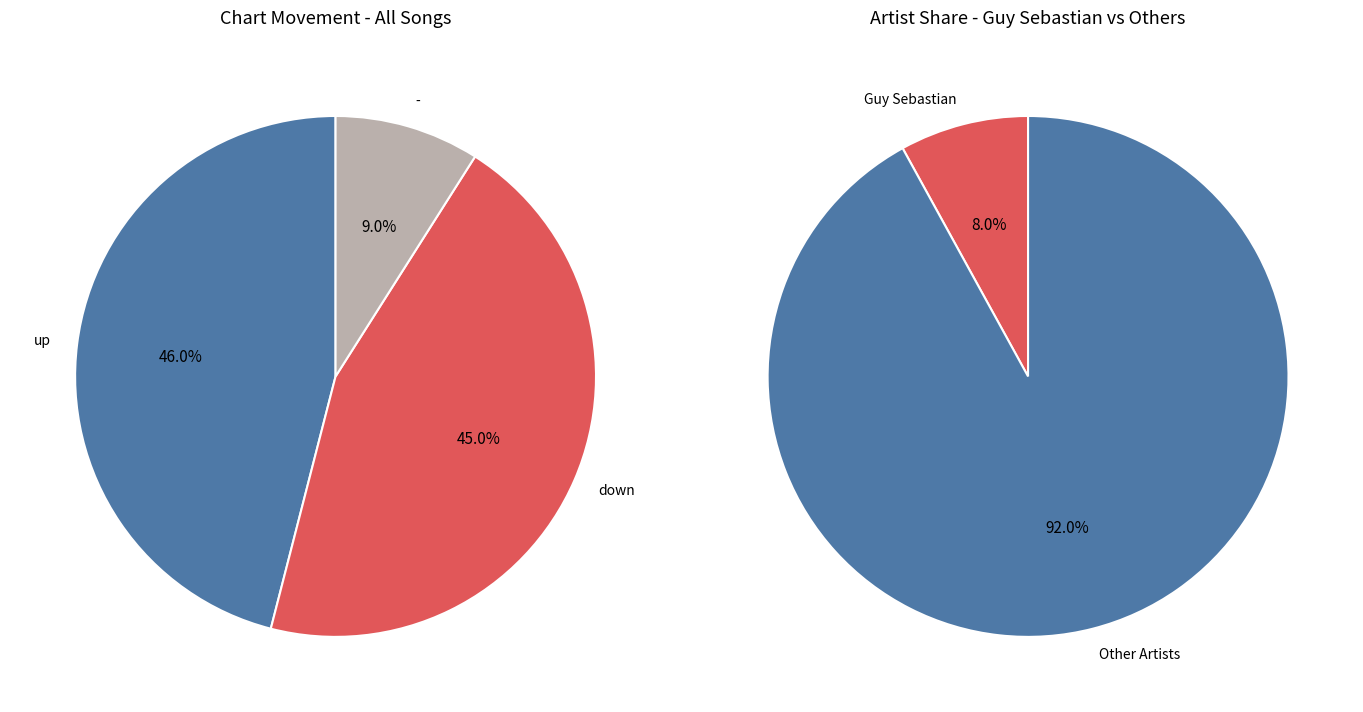

To the nearest percent, what is the combined percentage of up and down?

91%